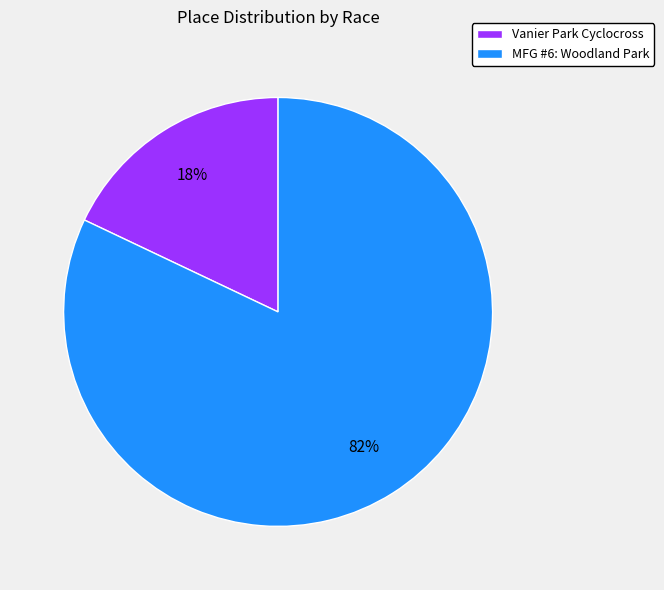

True or false: MFG #6: Woodland Park accounts for 68% of the total.

False